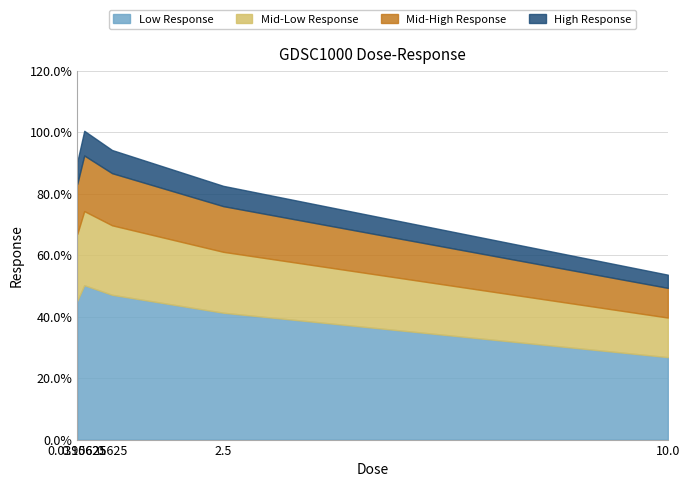

Rank the categories by value from lowest to highest.

10.0, 2.5, 0.0390625, 0.625, 0.15625